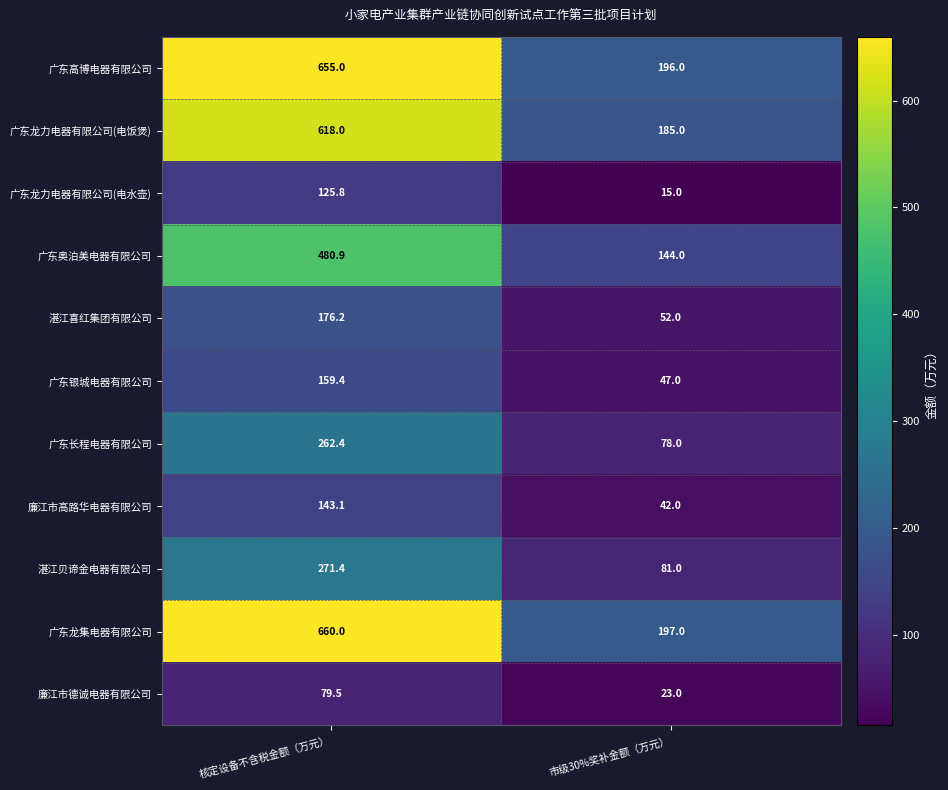

What is the average value of the 广东银城电器有限公司 series?

103.2